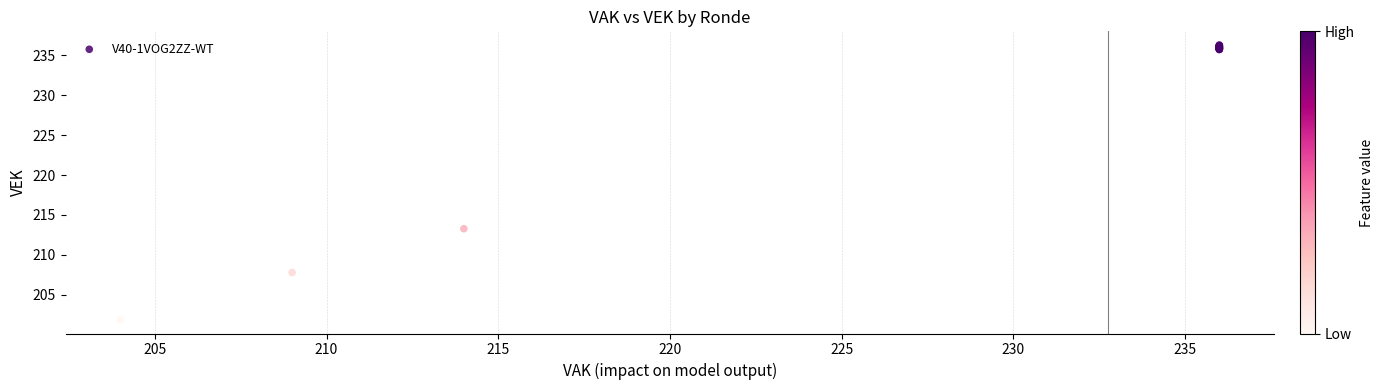

What Y value in the scatter plot is closest to 219?

213.3